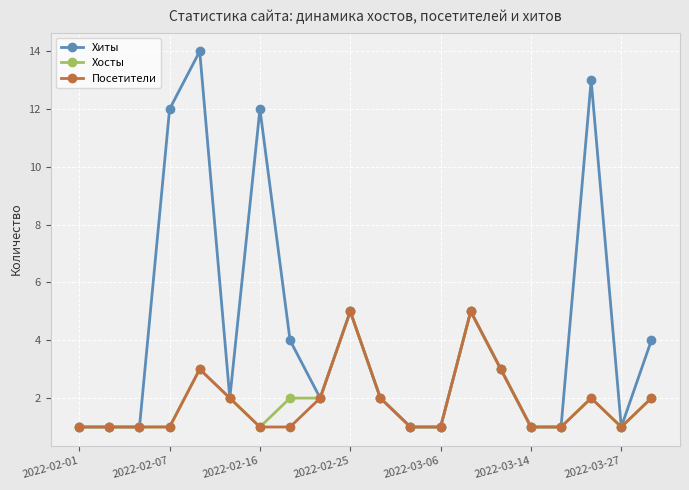

Is this an area chart (filled region under the line)?

No